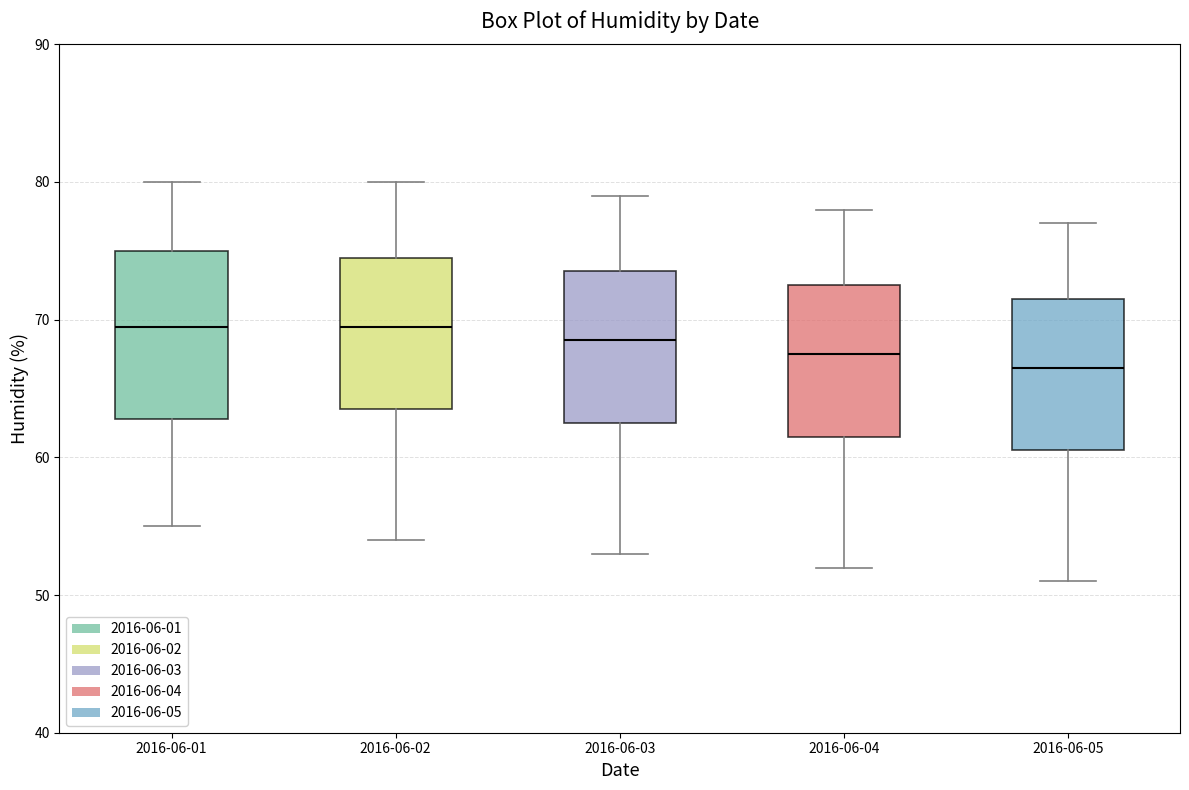

Comparing the boxes themselves (not the whiskers), which one is the tallest?

2016-06-01